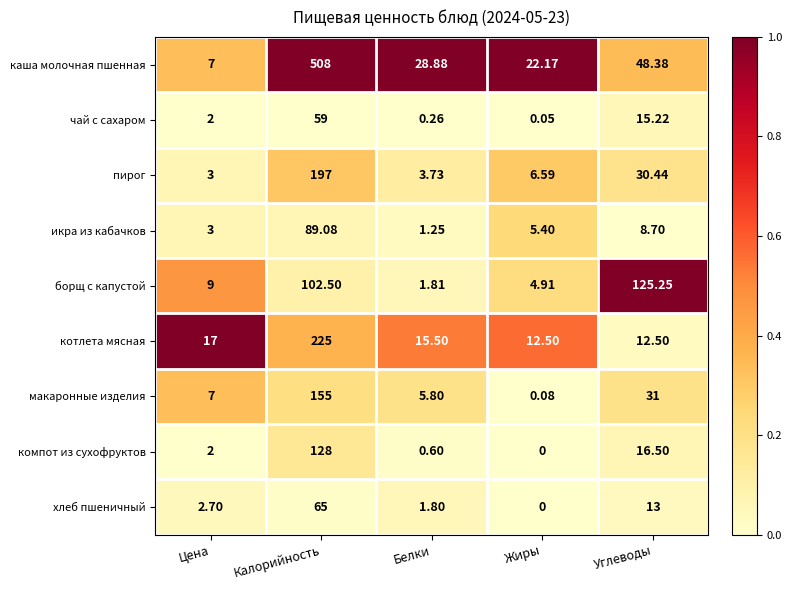

List the series in order of their peak value, highest first.

каша молочная пшенная, котлета мясная, пирог, макаронные изделия, компот из сухофруктов, борщ с капустой, икра из кабачков, хлеб пшеничный, чай с сахаром